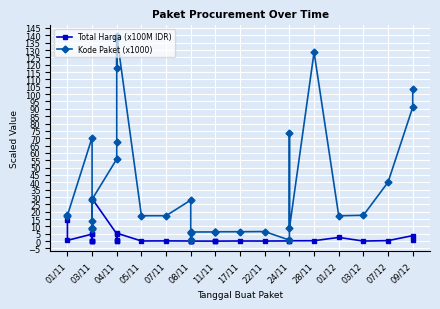

In Total Harga (x100M IDR), how many points are higher than both neighbors (excluding endpoints)?

11